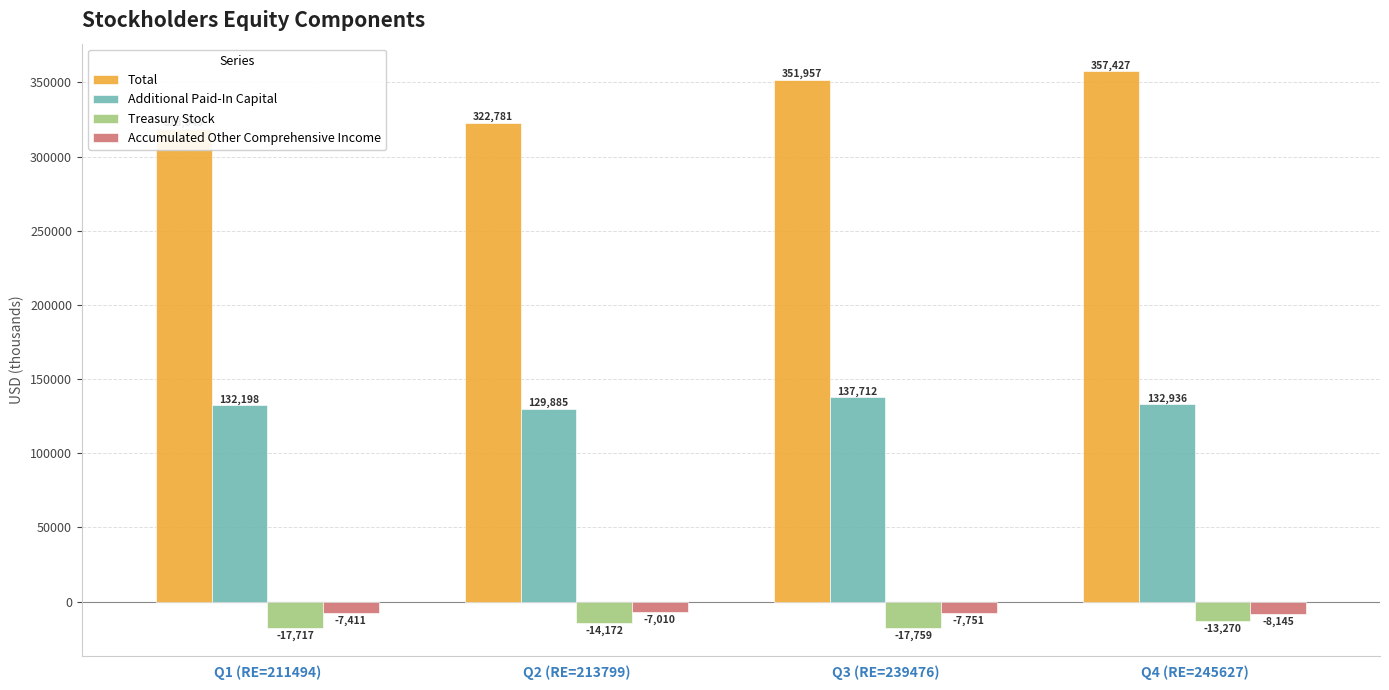

Reading left to right, transcribe all the data shown in this chart.

Total: 318843	322781	351957	357427
Additional Paid-In Capital: 132198	129885	137712	132936
Treasury Stock: -17717	-14172	-17759	-13270
Accumulated Other Comprehensive Income: -7411	-7010	-7751	-8145